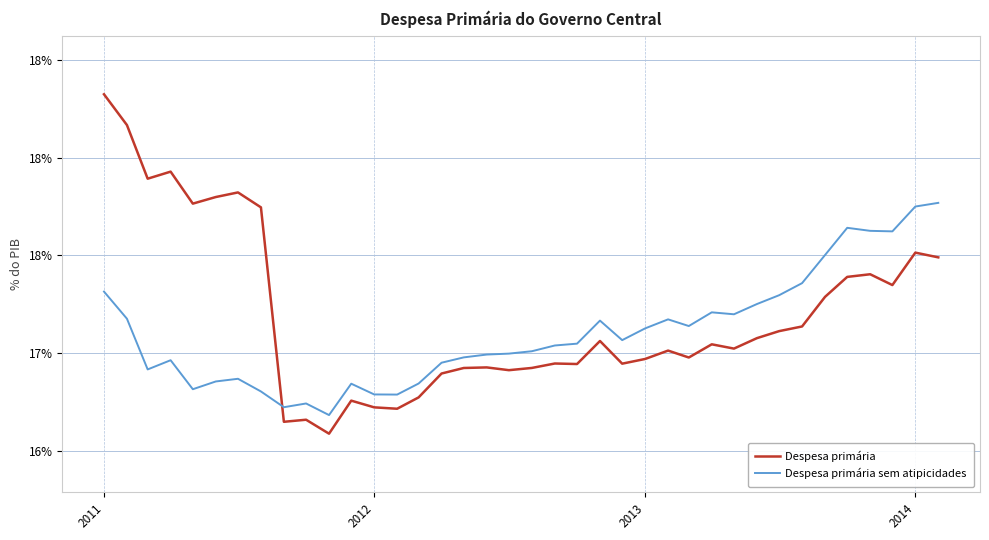

Which series has the largest total across all categories?

Despesa primária